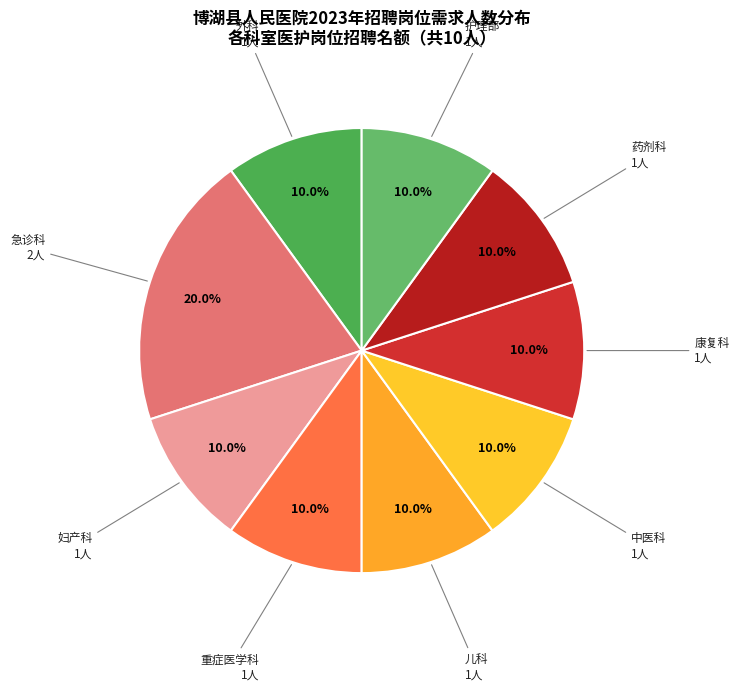

Approximately how many times larger is the value at 外科 compared to 药剂科?

1.0